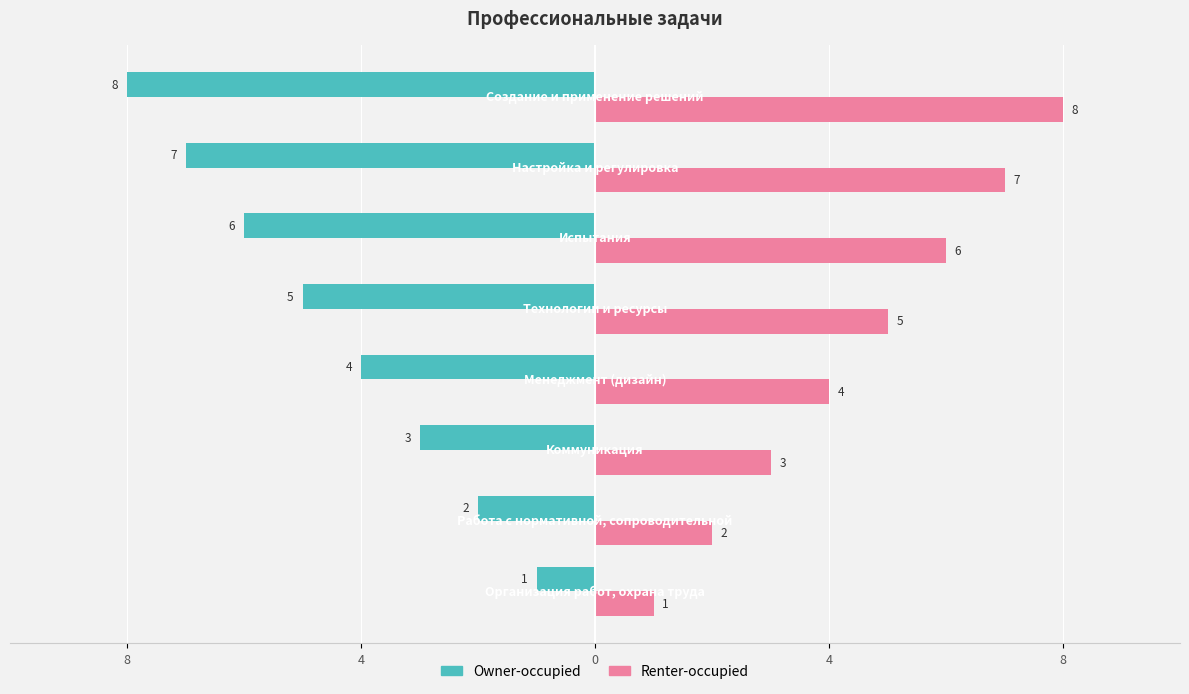

What is the average value of the Renter-occupied series?

4